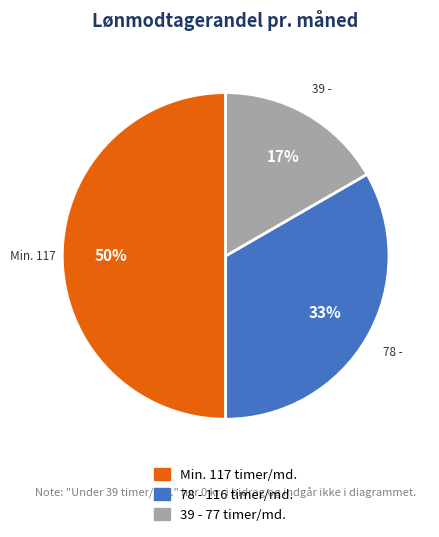

To the nearest percent, what is the difference between the largest and smallest slice percentages?

33%